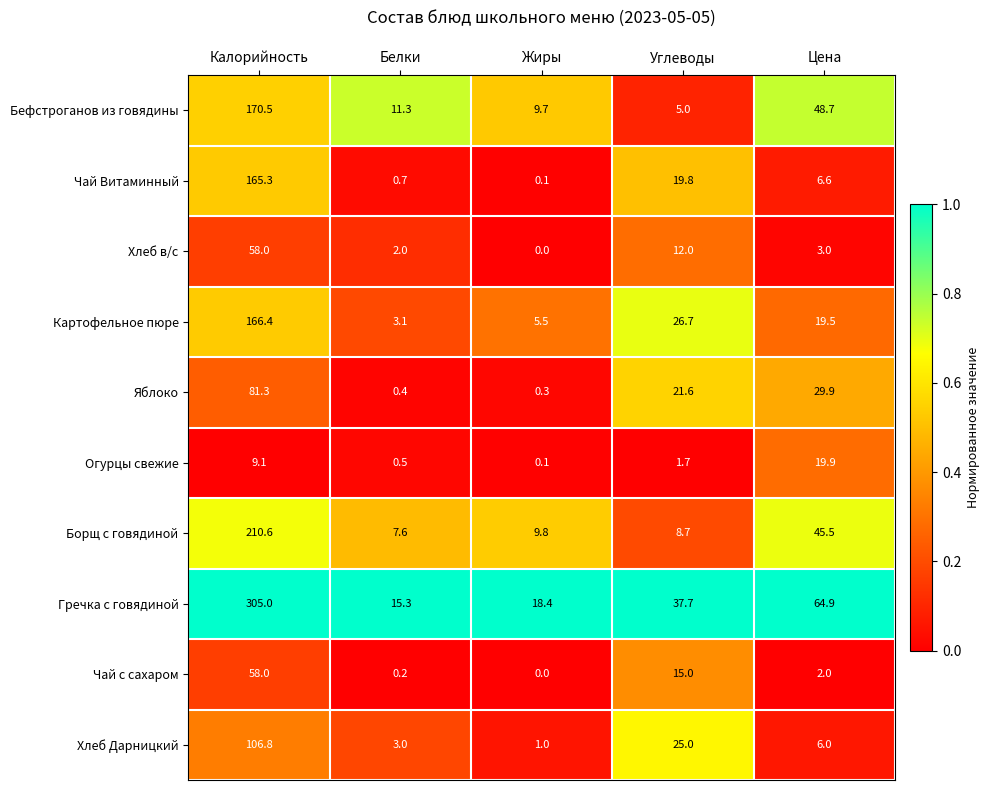

At which category is the sum across all series the highest?

Калорийность